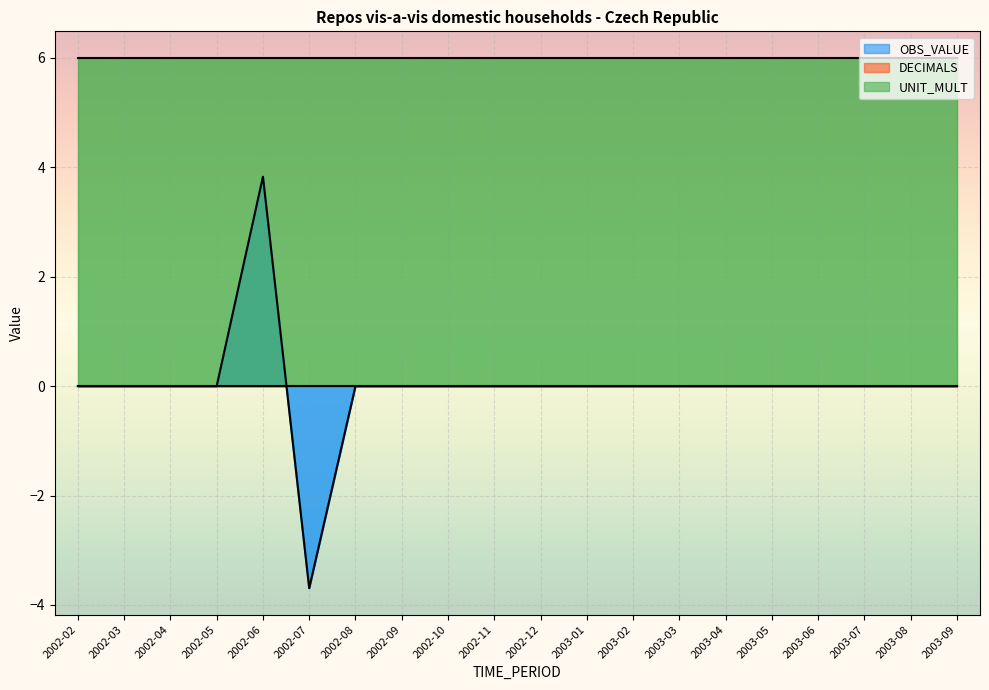

What is the lowest value of the OBS_VALUE series?

-3.7